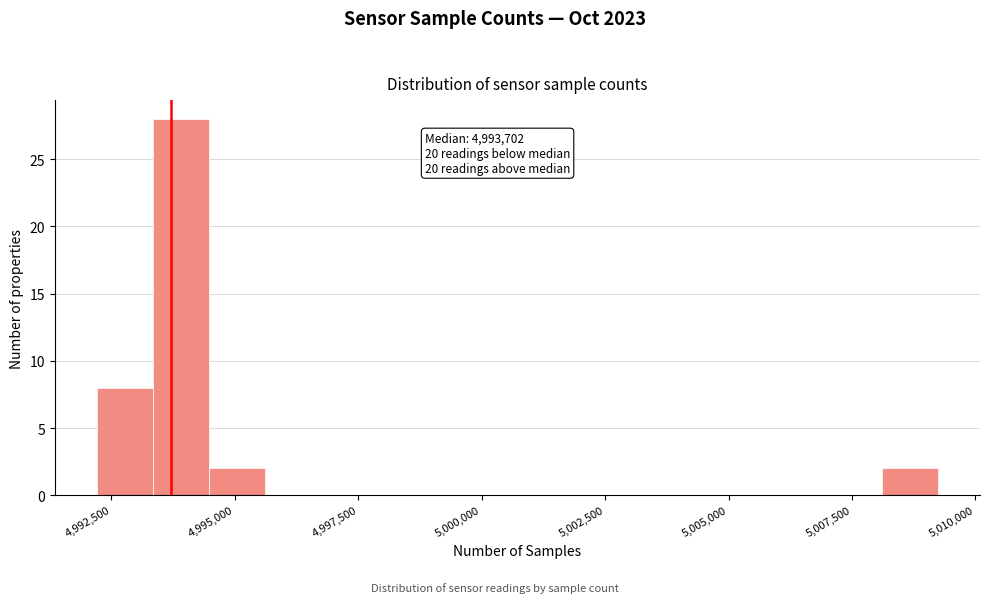

Around what value on the x-axis is the tallest bar? Give the approximate position of its centre, as read against the axis.

4994000